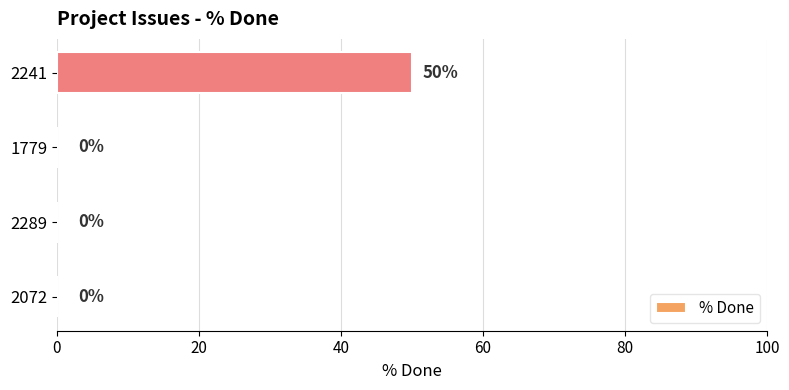

Reading bottom to top, extract all data points from this chart.

2072=0	2289=0	1779=0	2241=50